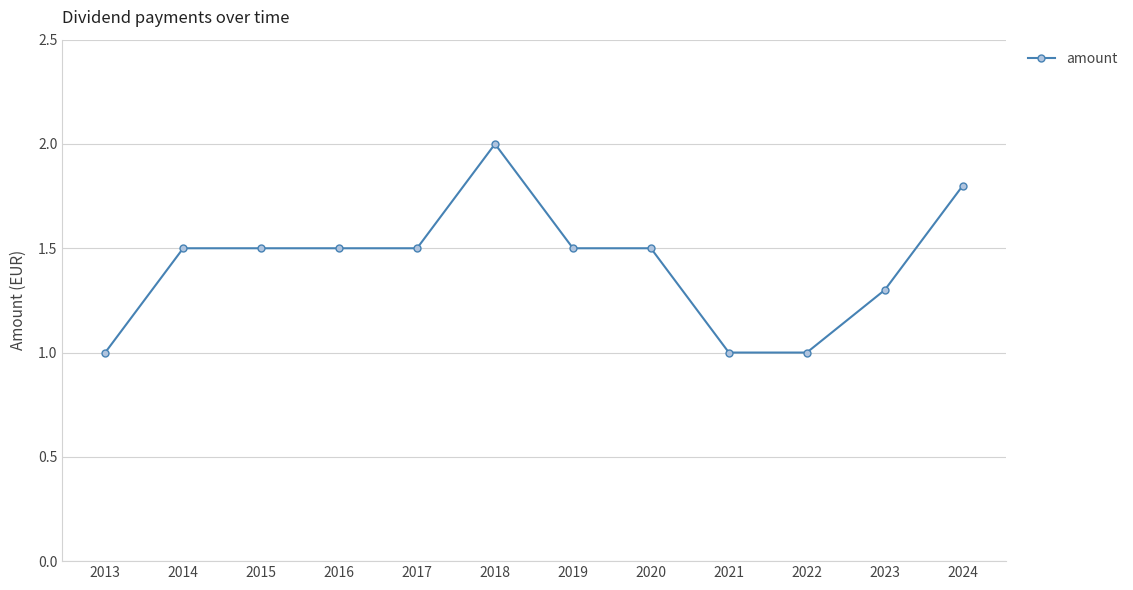

At which category does the chart reach its peak across all series?

2018